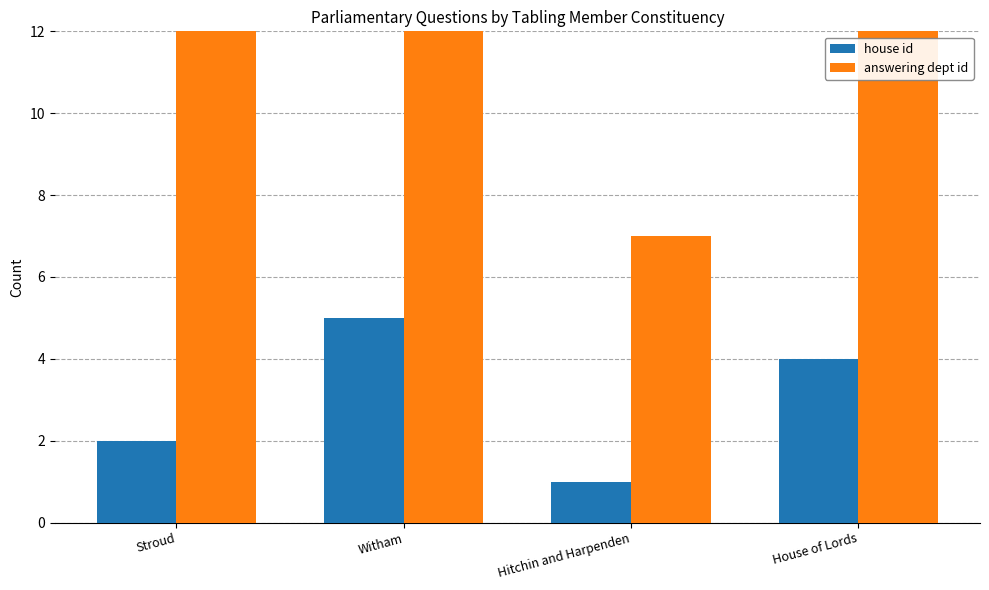

List the series in order of their overall mean, highest first.

answering dept id, house id